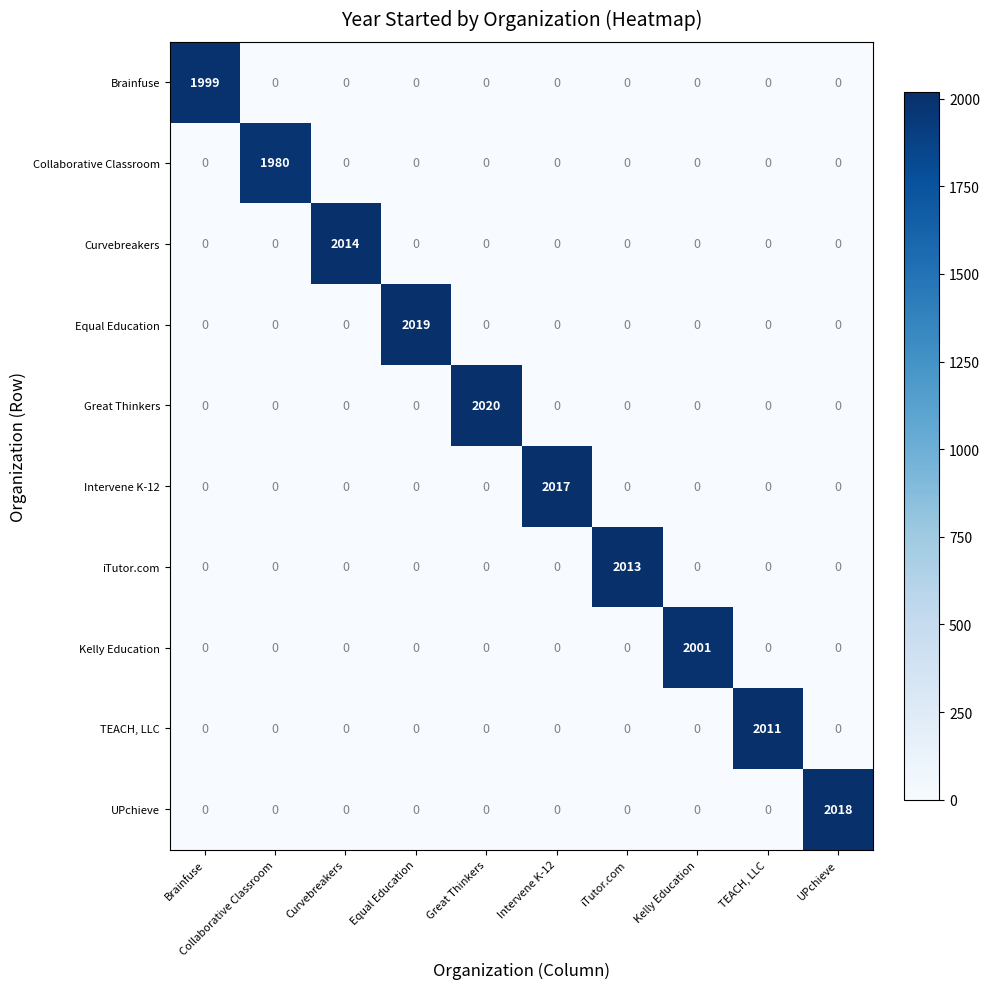

At how many categories does at least one series exceed 1426?

10